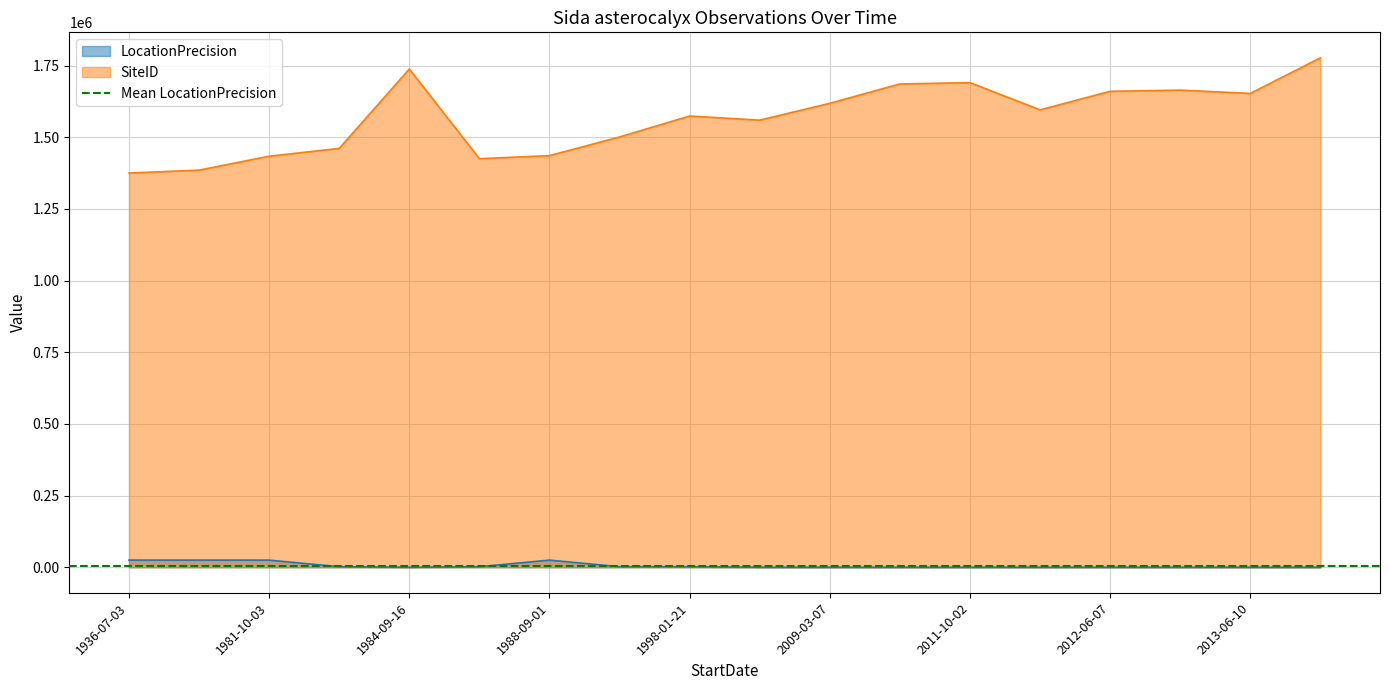

What is the lowest value of the LocationPrecision series?

50